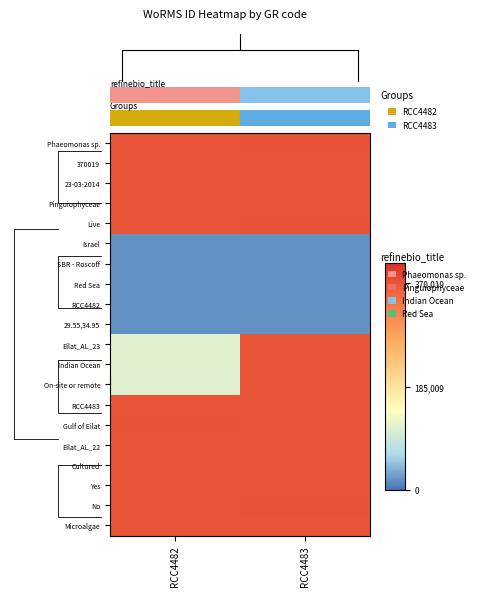

Reading left to right, what are all the values shown in this chart?

Phaeomonas sp.: RCC4482=370019.4	RCC4483=370569.7
370019: RCC4482=370361.7	RCC4483=370358.5
23-03-2014: RCC4482=370022.9	RCC4483=370031.8
Pinguiophyceae: RCC4482=370310.3	RCC4483=370240.9
Live: RCC4482=370044.9	RCC4483=370559.5
Israel: RCC4482=18630.1	RCC4483=18551.2
SBR - Roscoff: RCC4482=18844.2	RCC4483=18713.2
Red Sea: RCC4482=19046.7	RCC4483=18760.0
RCC4482: RCC4482=18978.2	RCC4483=18878.5
29.55,34.95: RCC4482=18751.0	RCC4483=18508.3
Eilat_AL_23: RCC4482=111528.6	RCC4483=370331.6
Indian Ocean: RCC4482=111219.6	RCC4483=370027.9
On-site or remote: RCC4482=111133.9	RCC4483=370152.8
RCC4483: RCC4482=370398.2	RCC4483=370357.6
Gulf of Eilat: RCC4482=370481.4	RCC4483=370115.2
Eilat_AL_22: RCC4482=370236.0	RCC4483=370120.1
Cultured: RCC4482=370438.2	RCC4483=370255.0
Yes: RCC4482=370134.4	RCC4483=370334.1
No: RCC4482=370036.4	RCC4483=370486.5
Microalgae: RCC4482=370268.6	RCC4483=370238.3